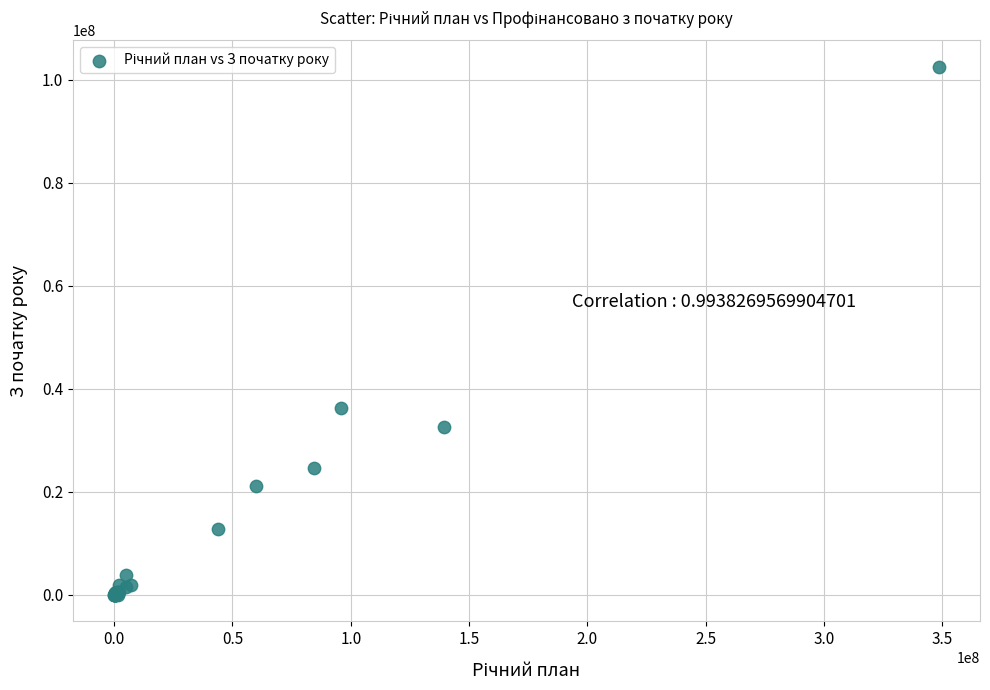

What Y value in the scatter plot is closest to 51248699?

36257457.2